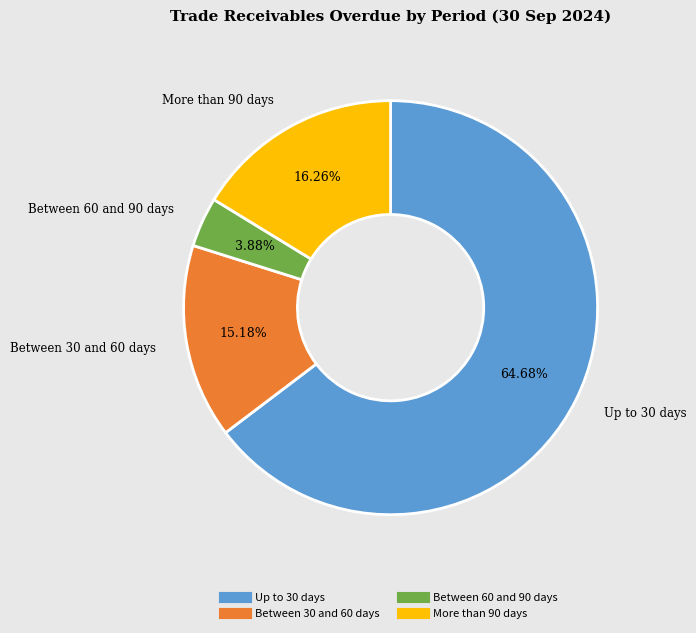

What percentage do Up to 30 days and Between 60 and 90 days together represent?

68.6%